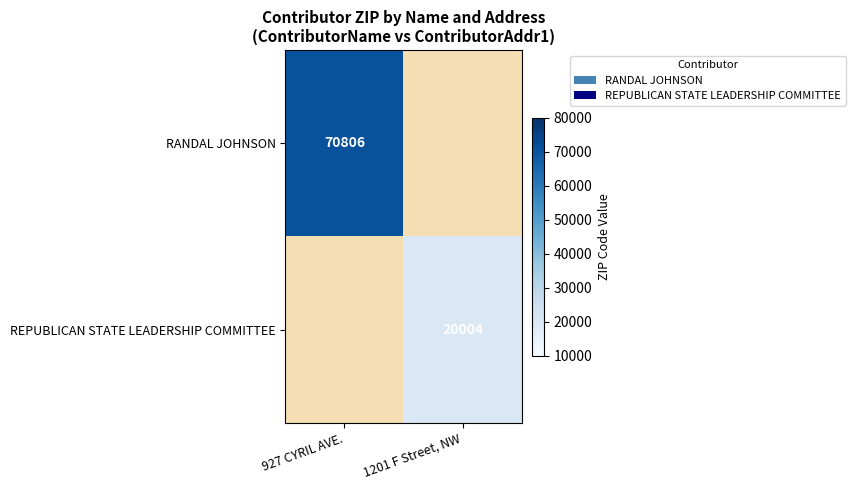

The value of RANDAL JOHNSON at 927 CYRIL AVE. is 38101. True or false?

False